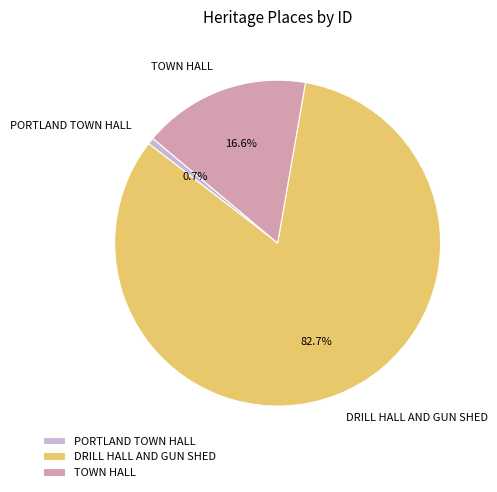

Approximately how many times larger is the value at DRILL HALL AND GUN SHED compared to TOWN HALL?

5.0